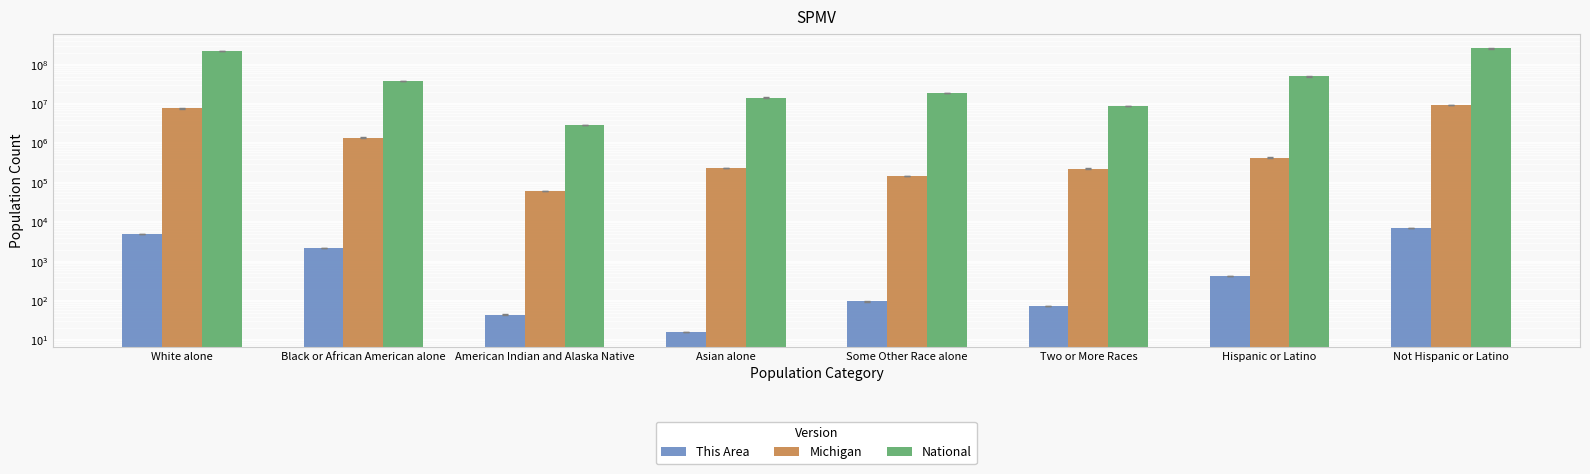

What is the smallest value displayed?

16